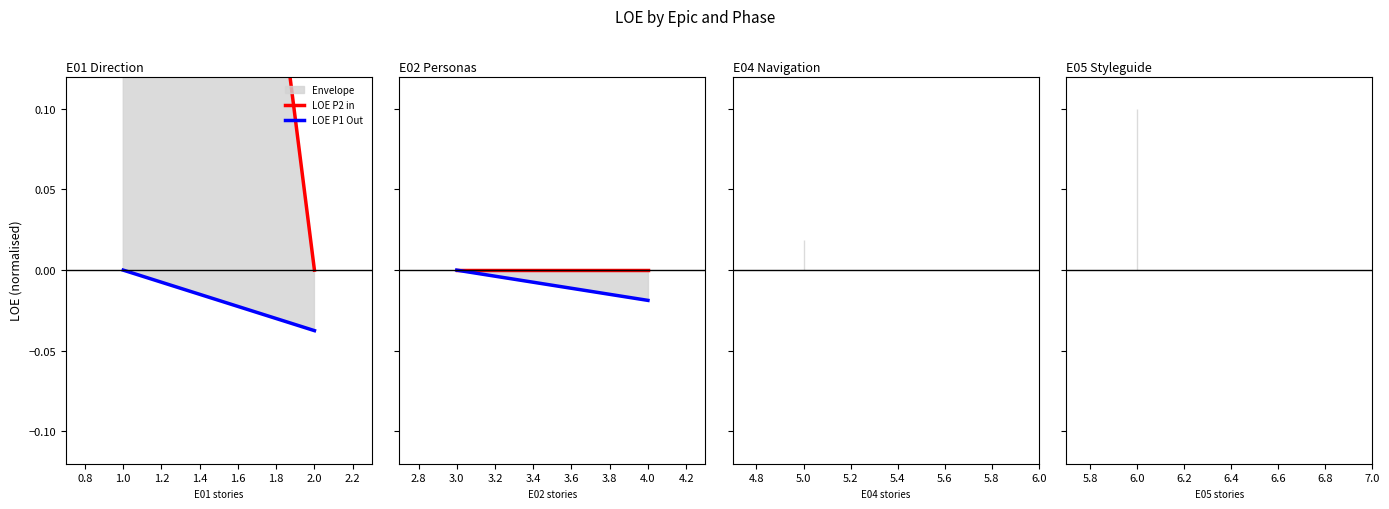

How many categories are shown in the chart?

2